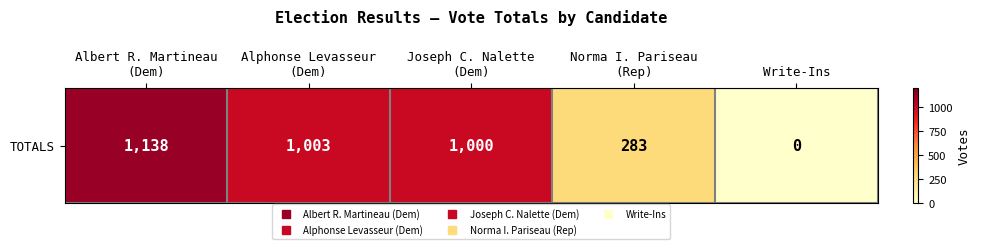

What is the ratio of the value at Albert R. Martineau
(Dem) to the value at Joseph C. Nalette
(Dem)?

1.1